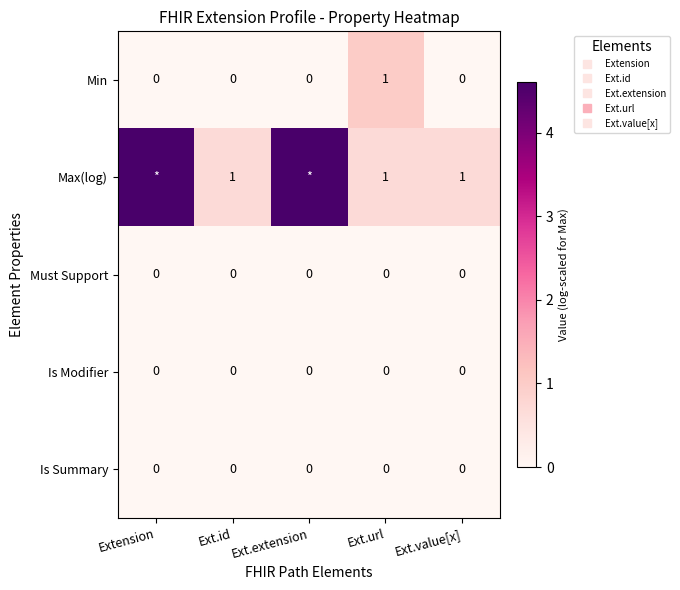

Is it true that Must Support equals 0.0 at Extension?

True